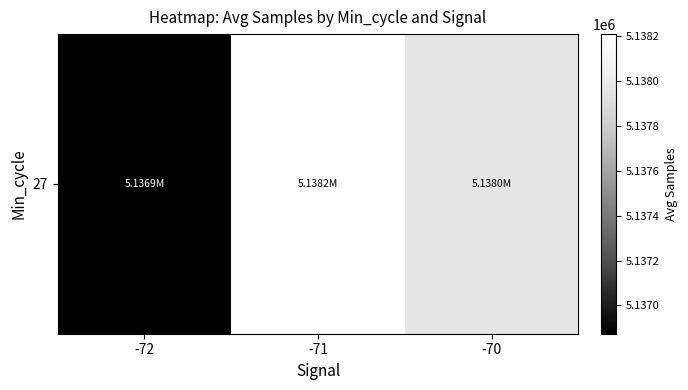

Reading left to right, list all the values displayed in this chart.

5136874.3	5138208.1	5137962.2